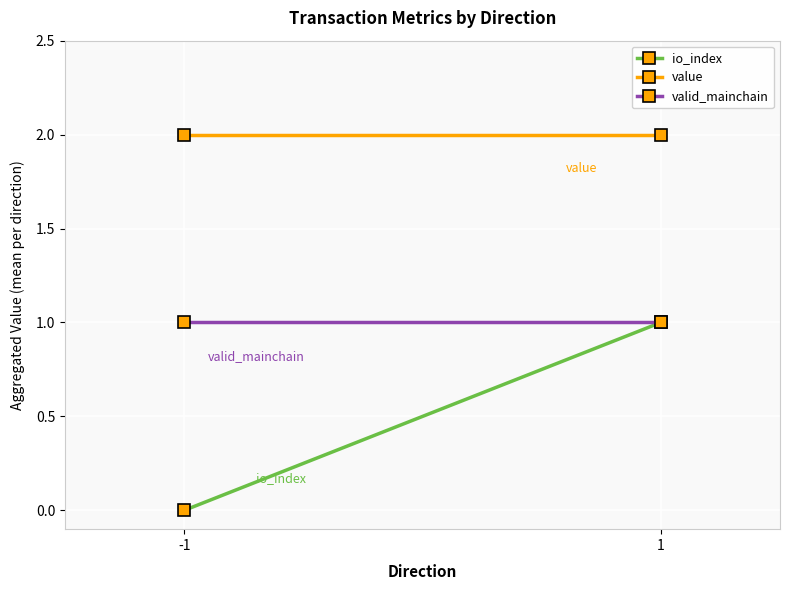

Is it true that value equals 2.0 at 1?

True